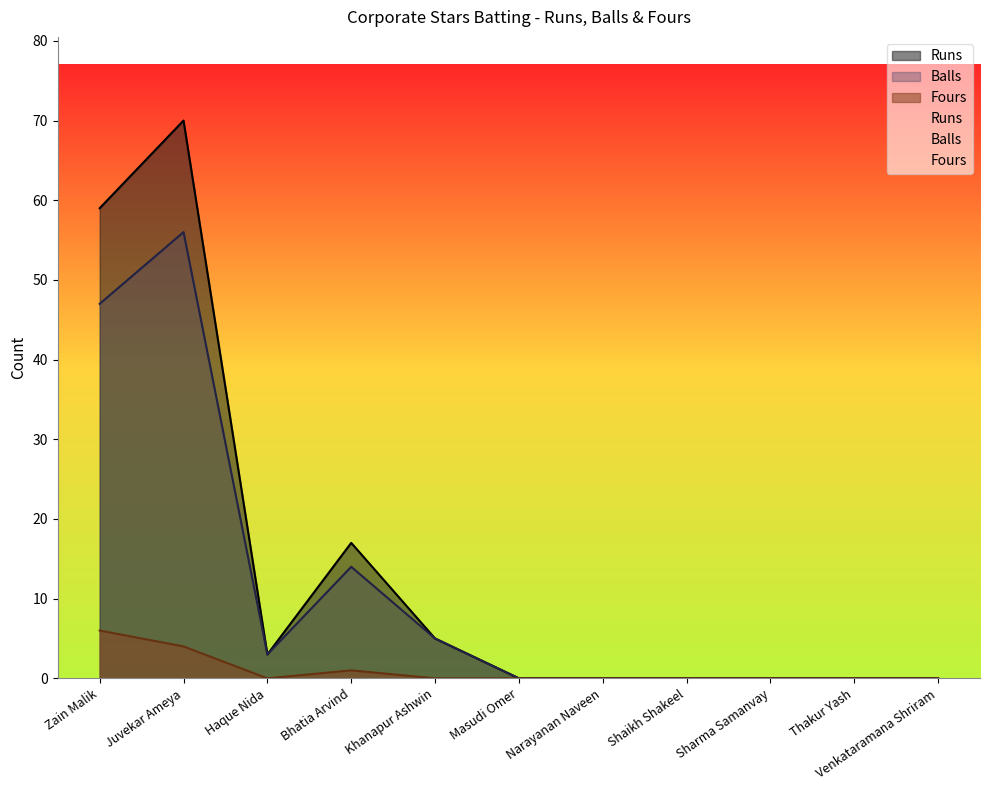

Which label corresponds to the smallest value in the chart?

Masudi Omer